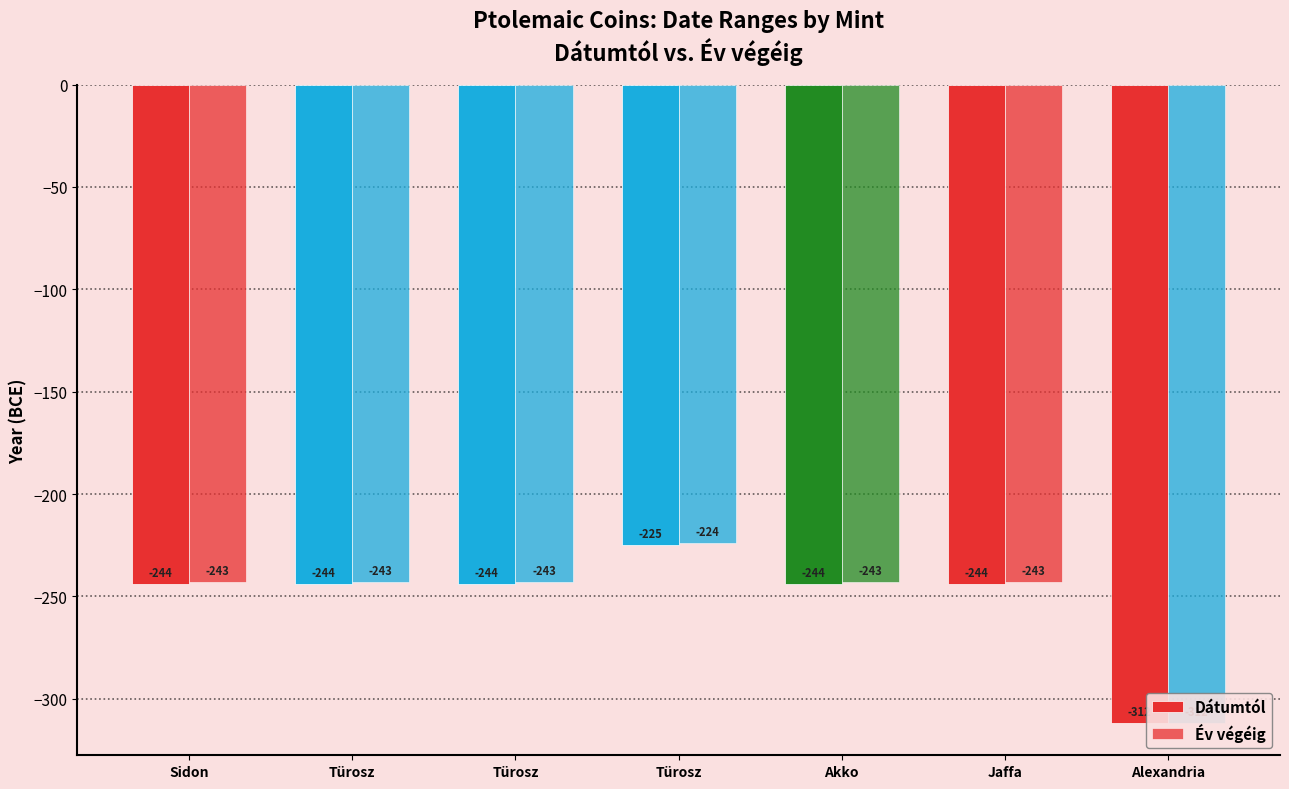

At Türosz, list the series in order from smallest to largest.

Dátumtól, Év végéig